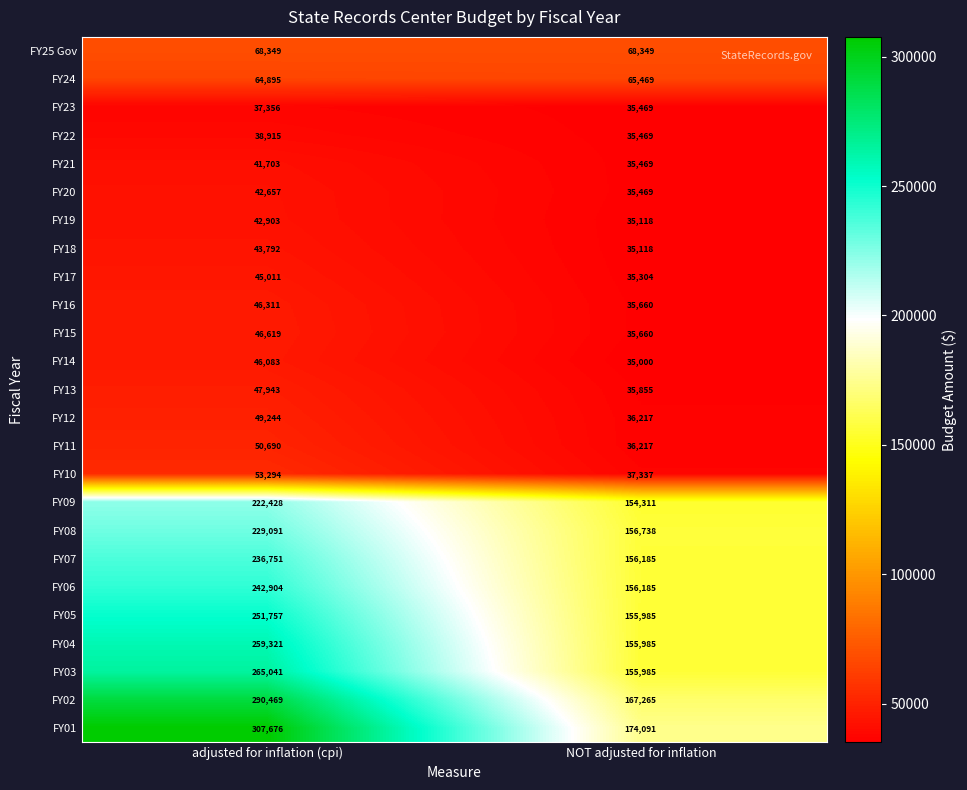

What is the average value of the FY11 series?

43454